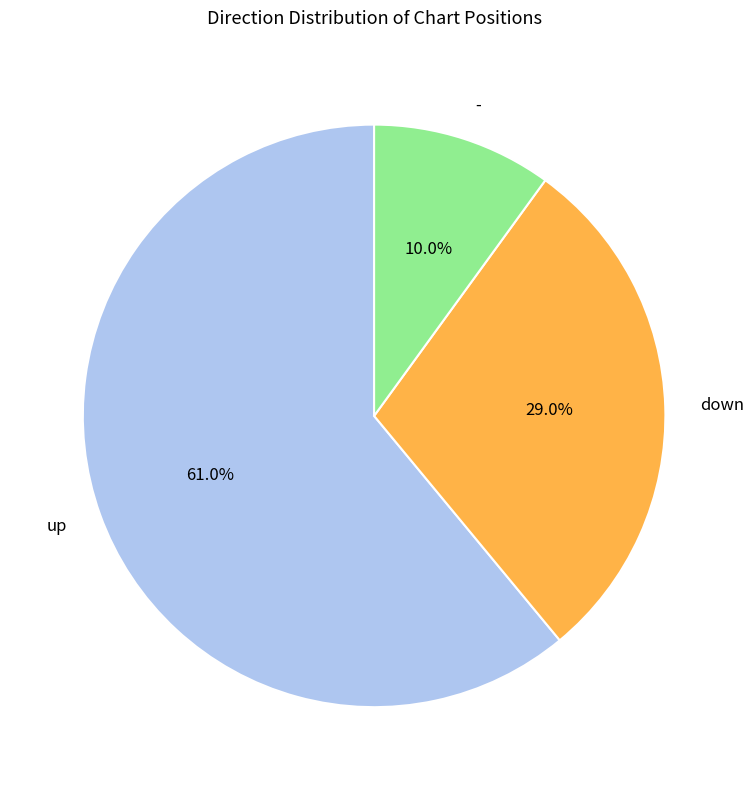

Which has a higher value, - or down?

down